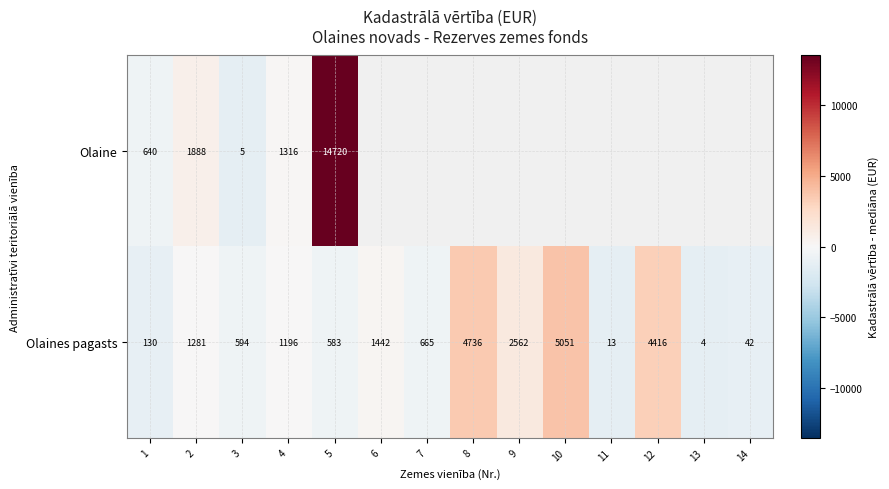

Is it true that Olaines pagasts equals -747.4 at 11?

False